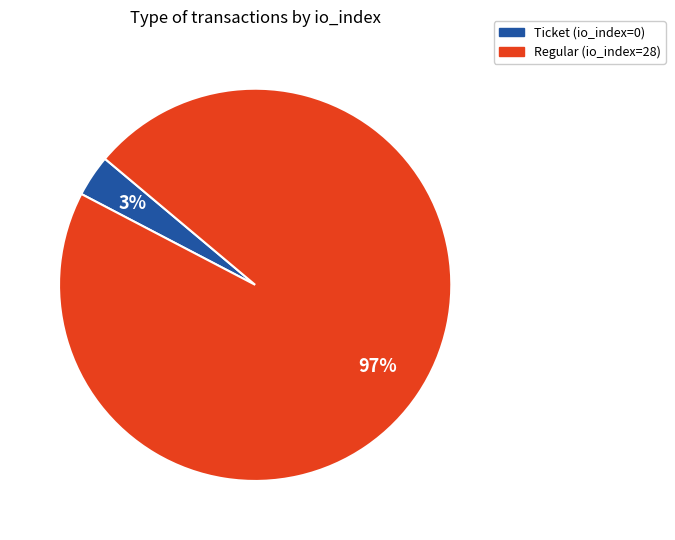

Count the number of slices in the pie.

2